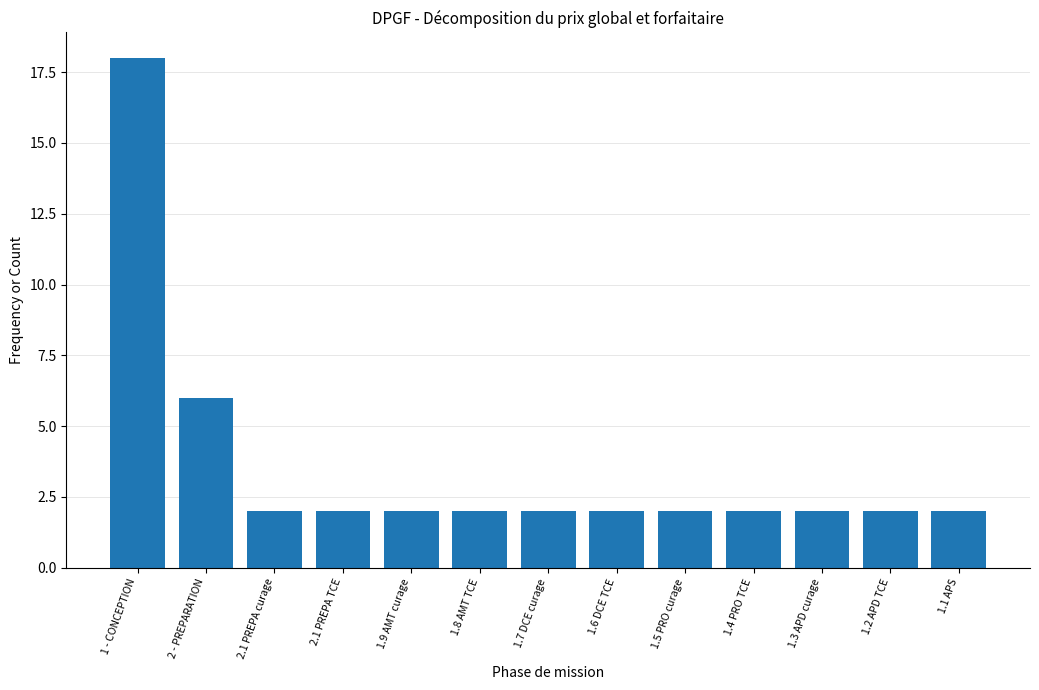

True or false: the data shows 2 at 1.2 APD TCE.

True